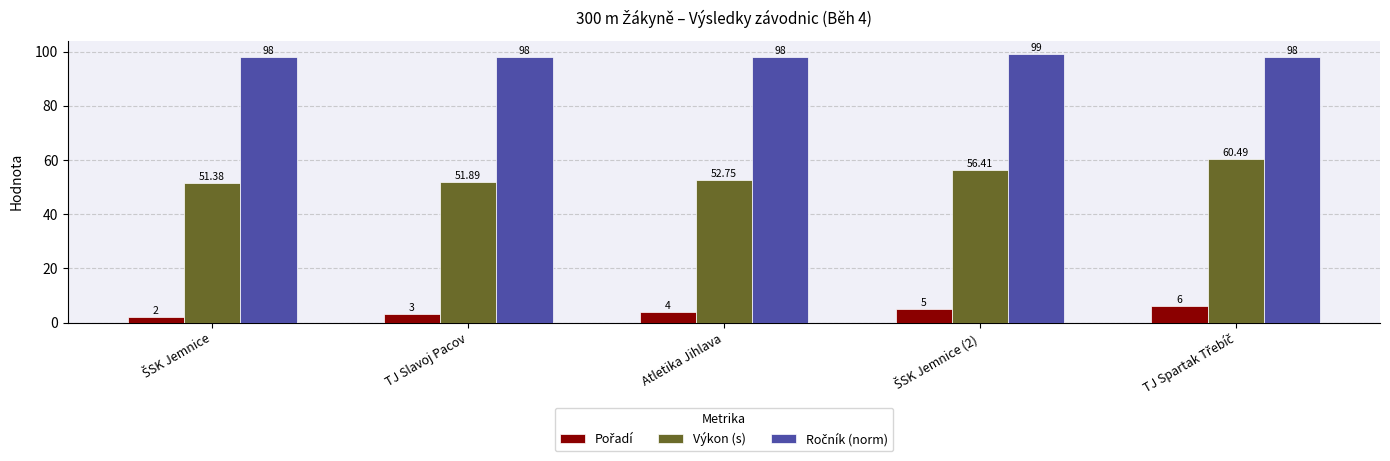

What position from the right is Atletika Jihlava?

3